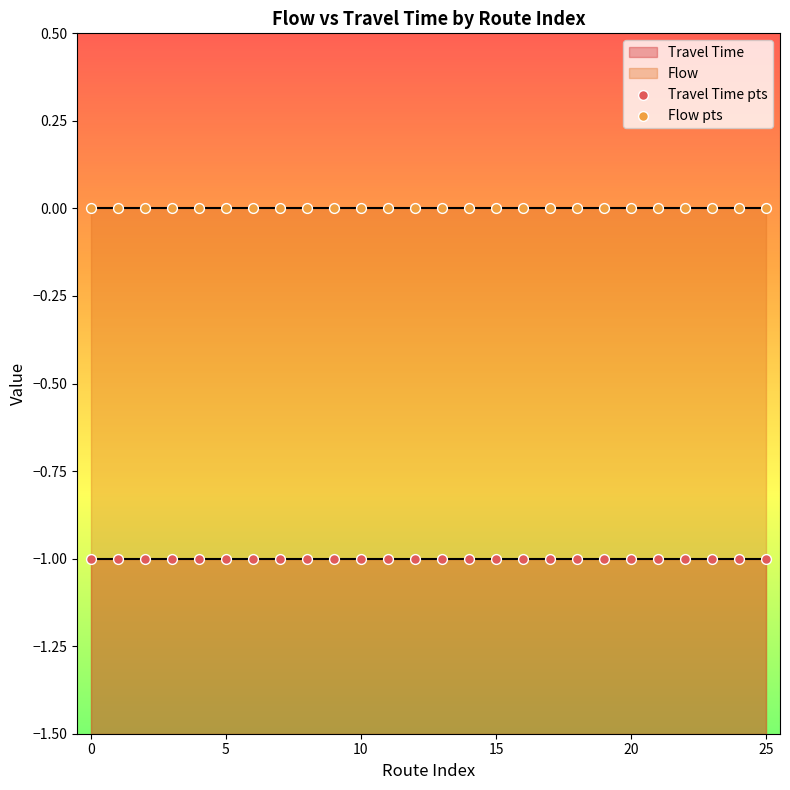

Which series reaches the maximum Y coordinate?

Flow pts